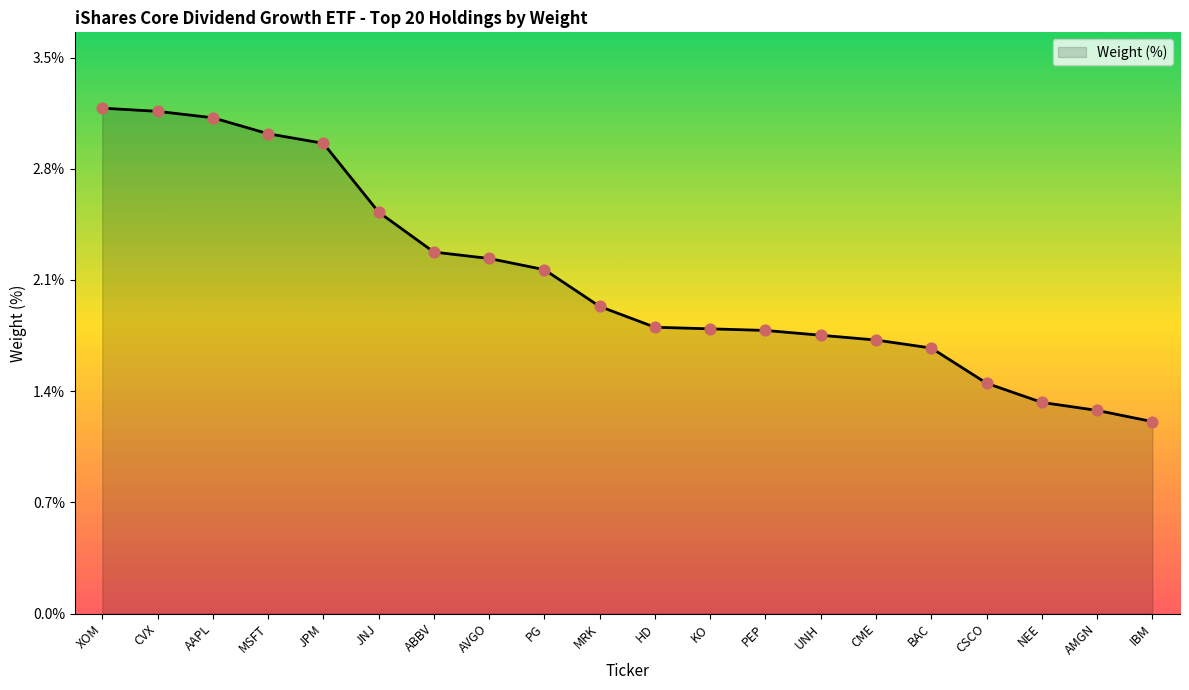

What is the change in value from CME to AMGN?

-0.4